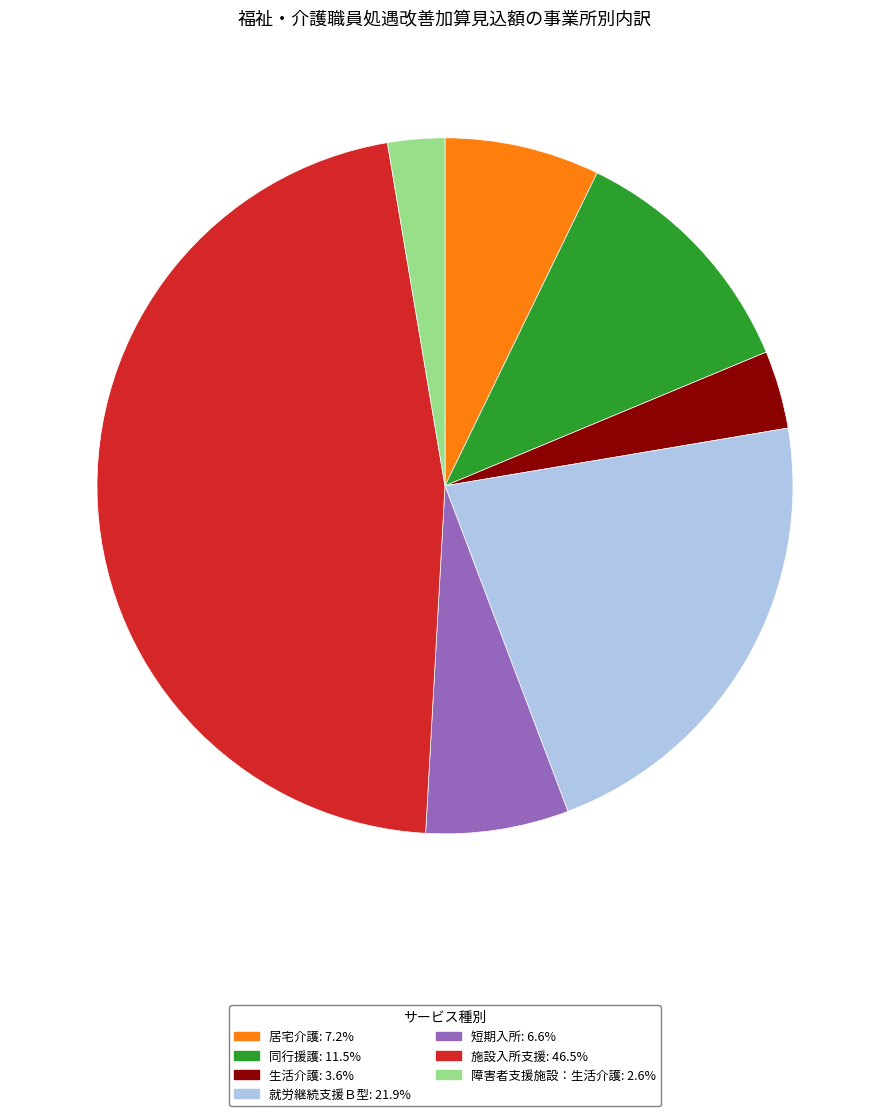

Does 短期入所 represent more than half of the total?

No